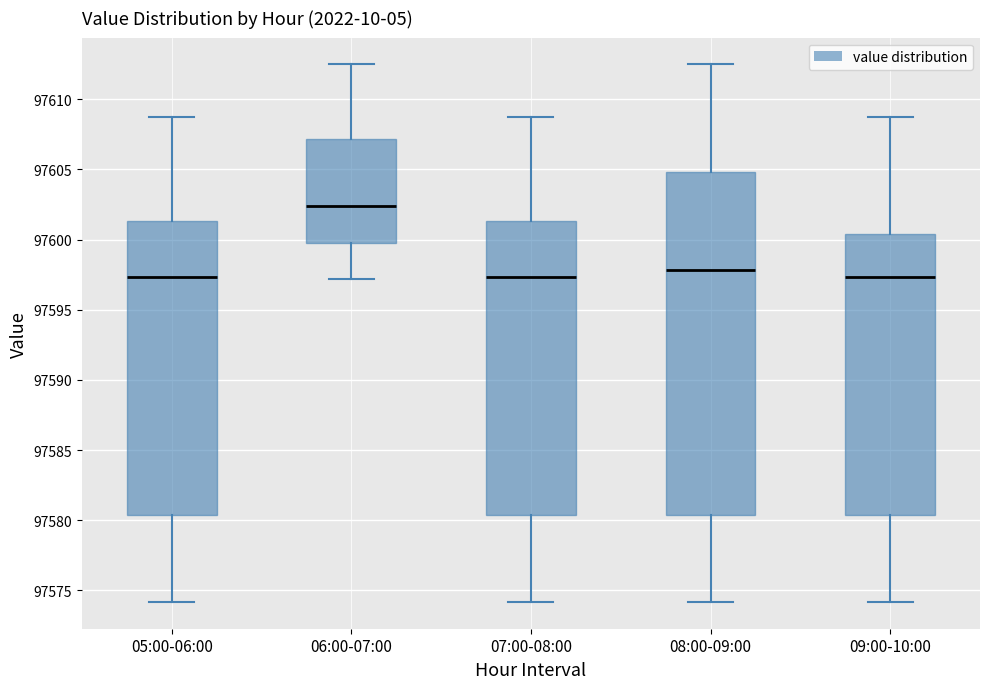

Reading left to right, read every box against the y-axis: the position of its median line, the range the box covers, and the ends of its whiskers. The values are not printed on the chart, so give them approximately, as read against the axis.

05:00-06:00: median 97597.5, box 97580.5 to 97601.5, whiskers 97574.0 to 97609.0
06:00-07:00: median 97602.5, box 97600.0 to 97607.0, whiskers 97597.0 to 97612.5
07:00-08:00: median 97597.5, box 97580.5 to 97601.5, whiskers 97574.0 to 97609.0
08:00-09:00: median 97598.0, box 97580.5 to 97605.0, whiskers 97574.0 to 97612.5
09:00-10:00: median 97597.5, box 97580.5 to 97600.5, whiskers 97574.0 to 97609.0